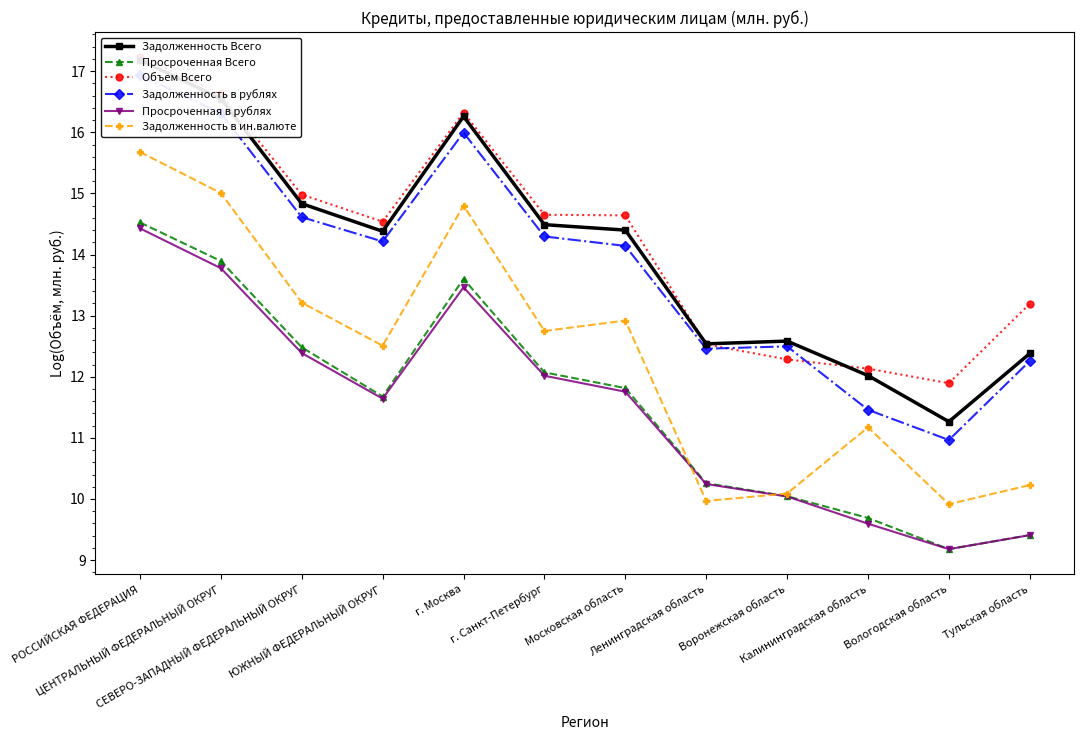

At which category is the sum across all series the highest?

РОССИЙСКАЯ ФЕДЕРАЦИЯ